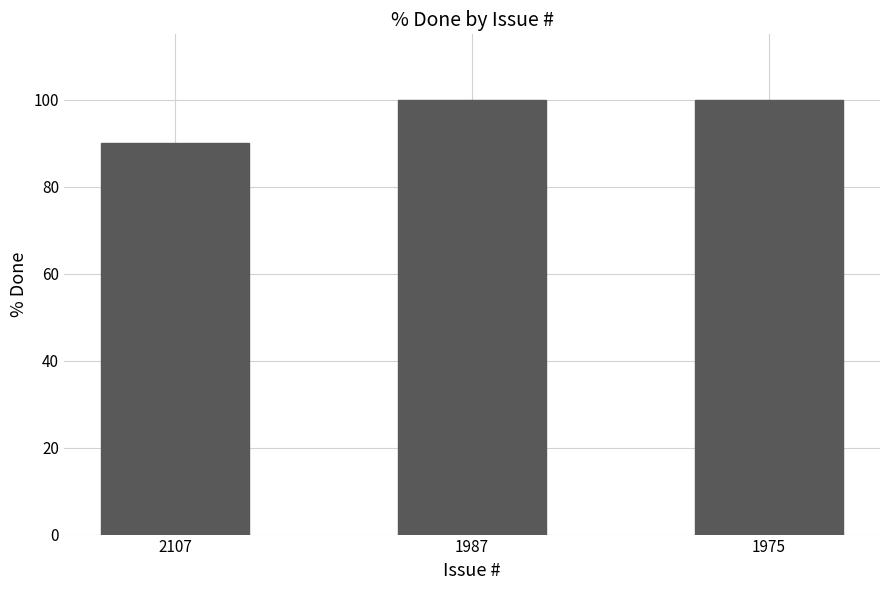

What is the value of the 2nd bar from the left?

100